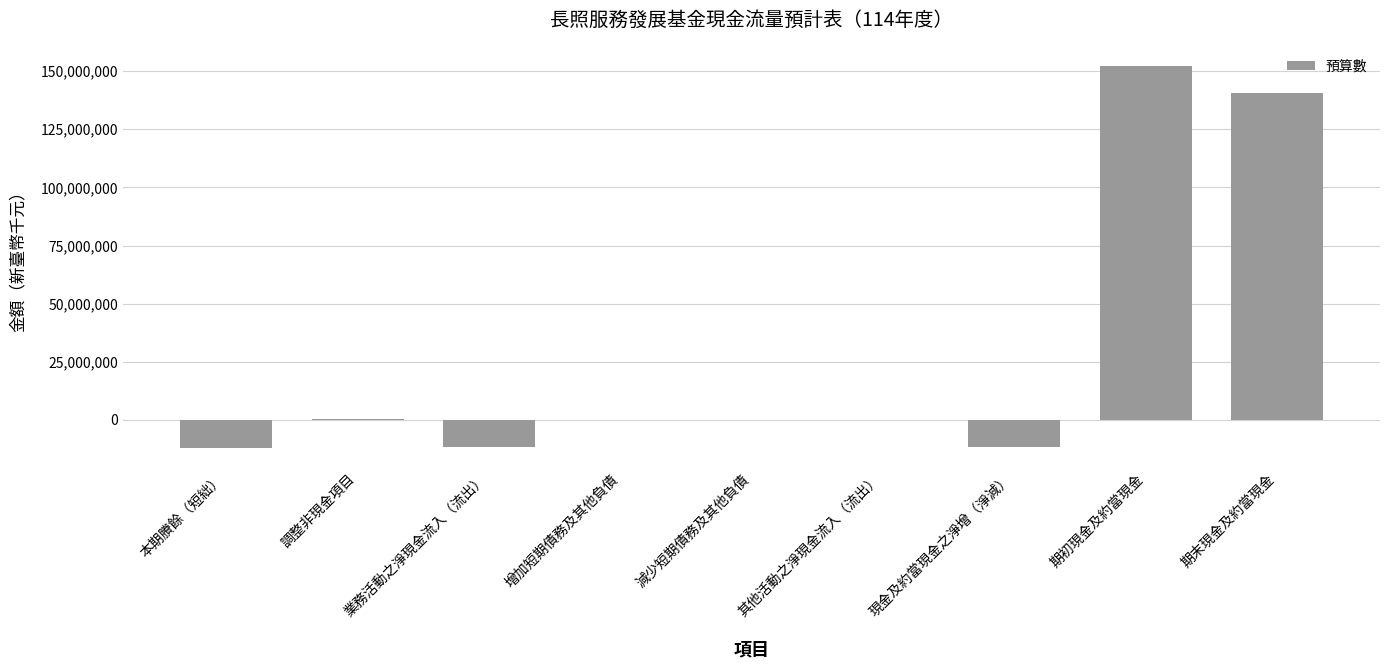

Which has a higher value, 增加短期債務及其他負債 or 期初現金及約當現金?

期初現金及約當現金